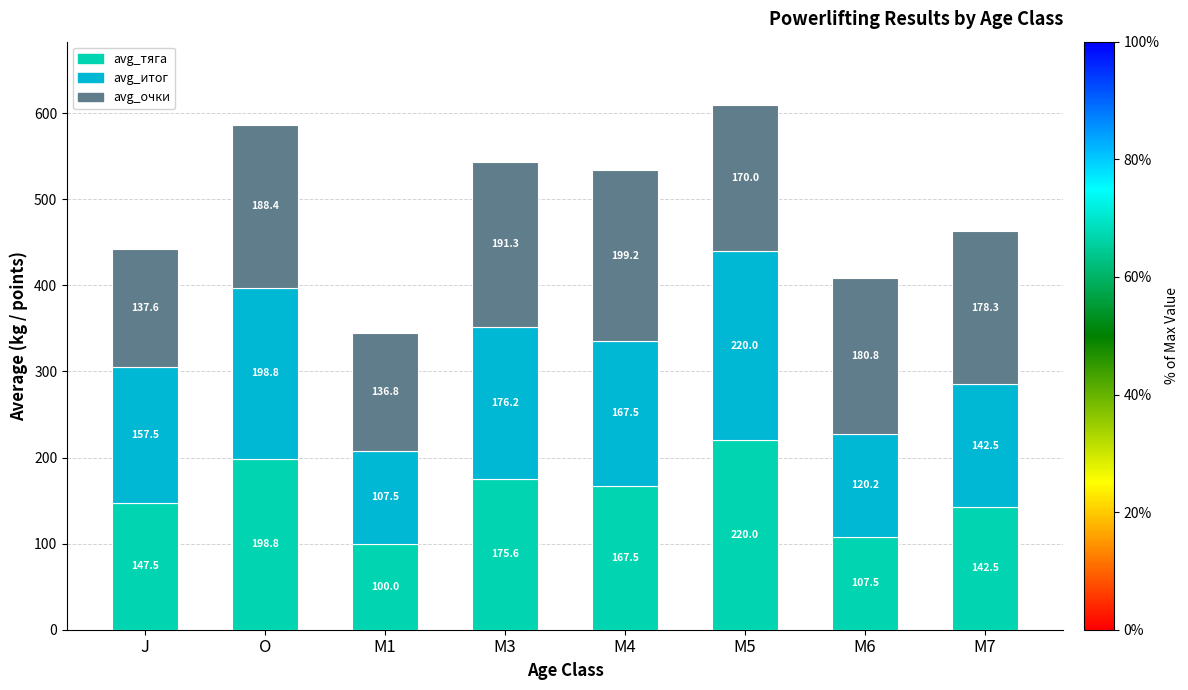

Which category has the lowest value in the avg_тяга series?

M1